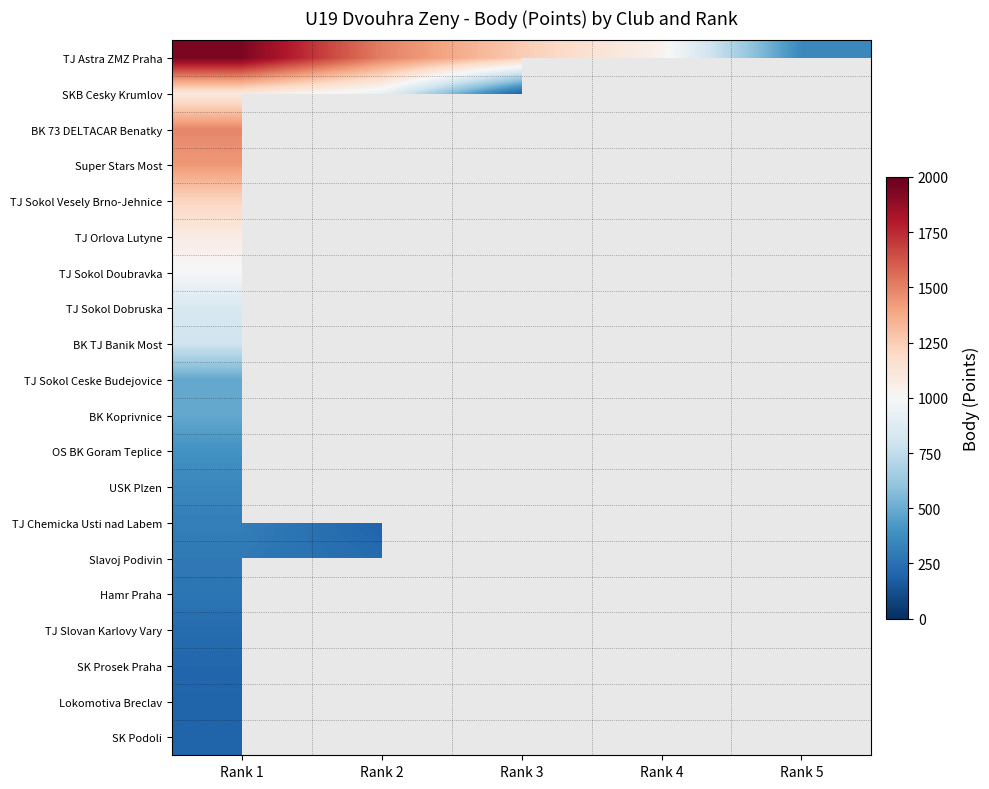

Which series has the largest range (max minus min)?

TJ Astra ZMZ Praha